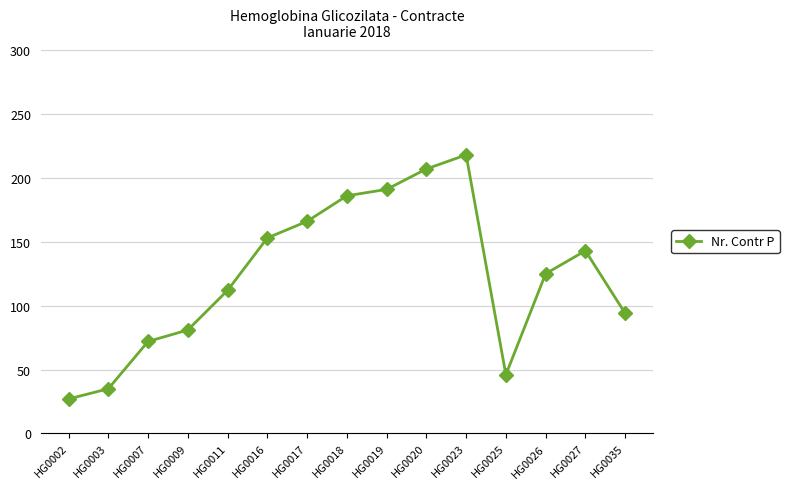

What is the maximum value shown in the chart?

218